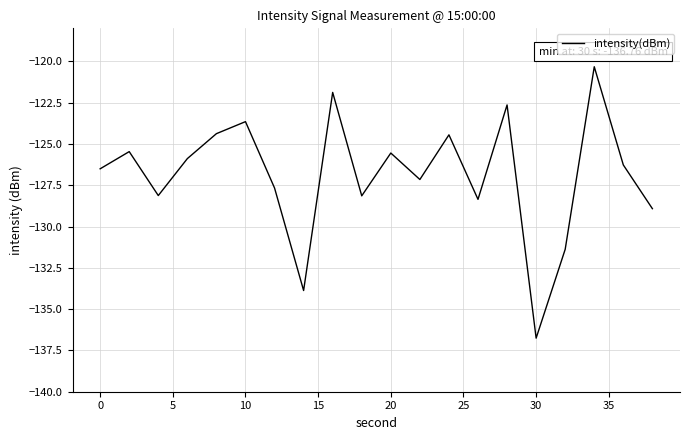

What is the minimum value shown in the chart?

-136.8